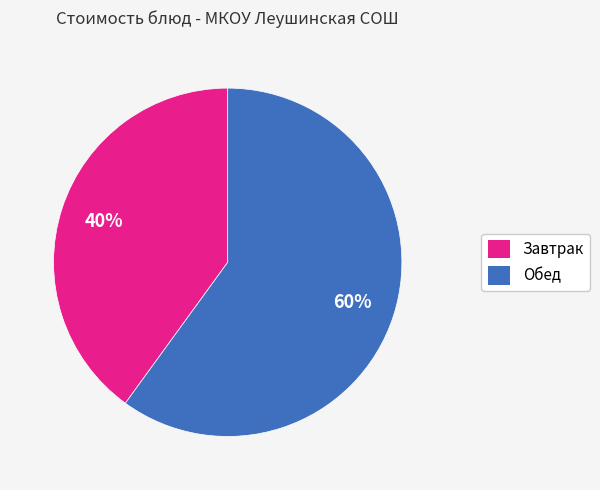

Does any single category account for the majority?

Yes